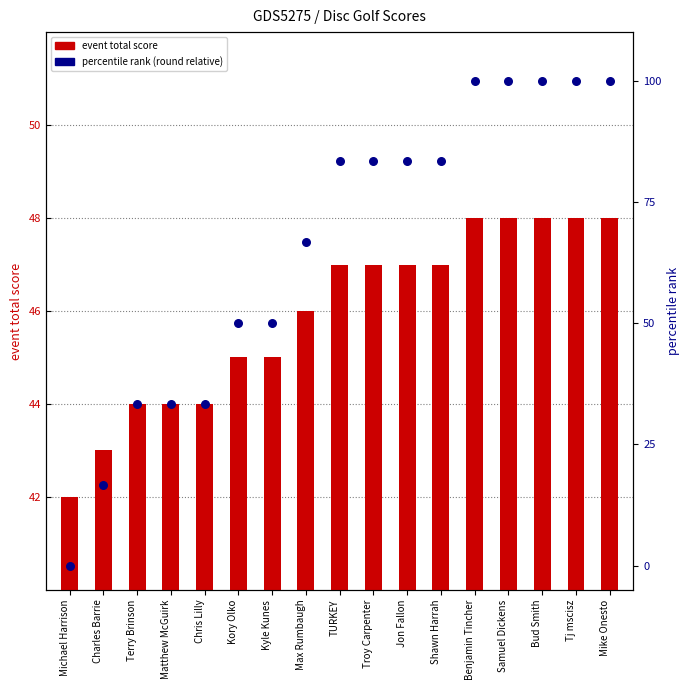

Which series reaches the maximum Y coordinate?

round_relative_score (percentile)